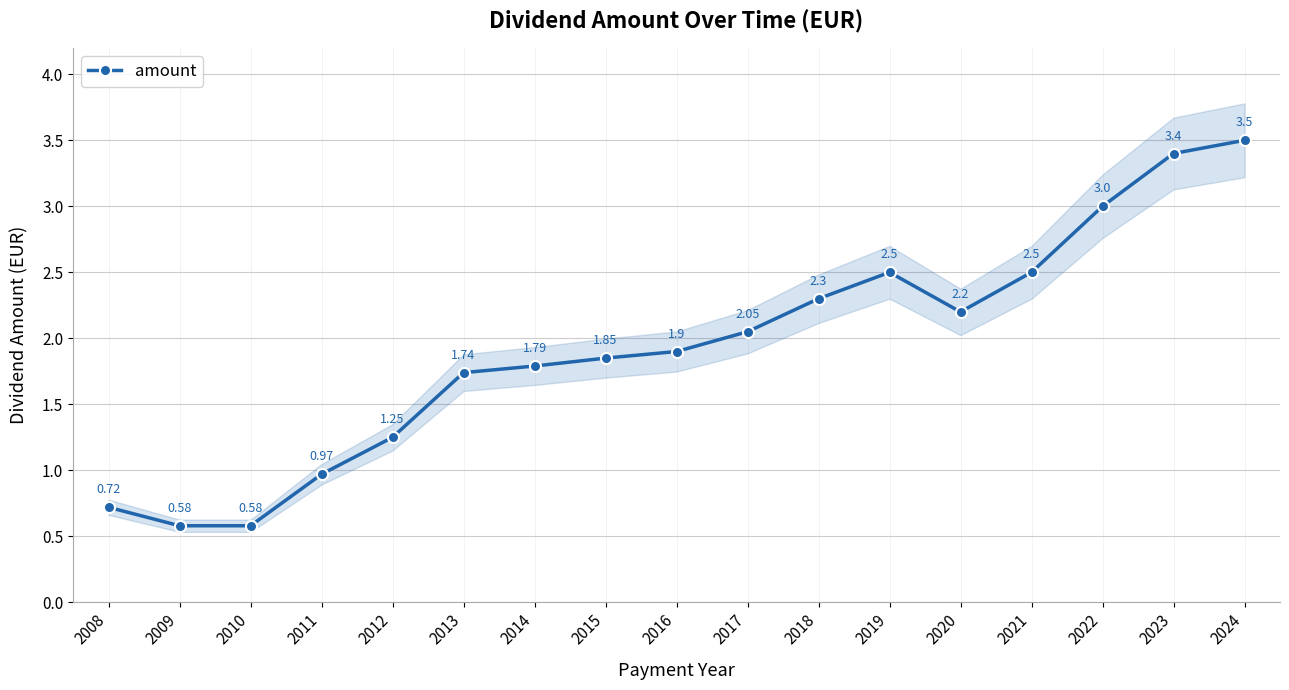

Rank the categories by value from highest to lowest.

2024, 2023, 2022, 2019, 2021, 2018, 2020, 2017, 2016, 2015, 2014, 2013, 2012, 2011, 2008, 2009, 2010